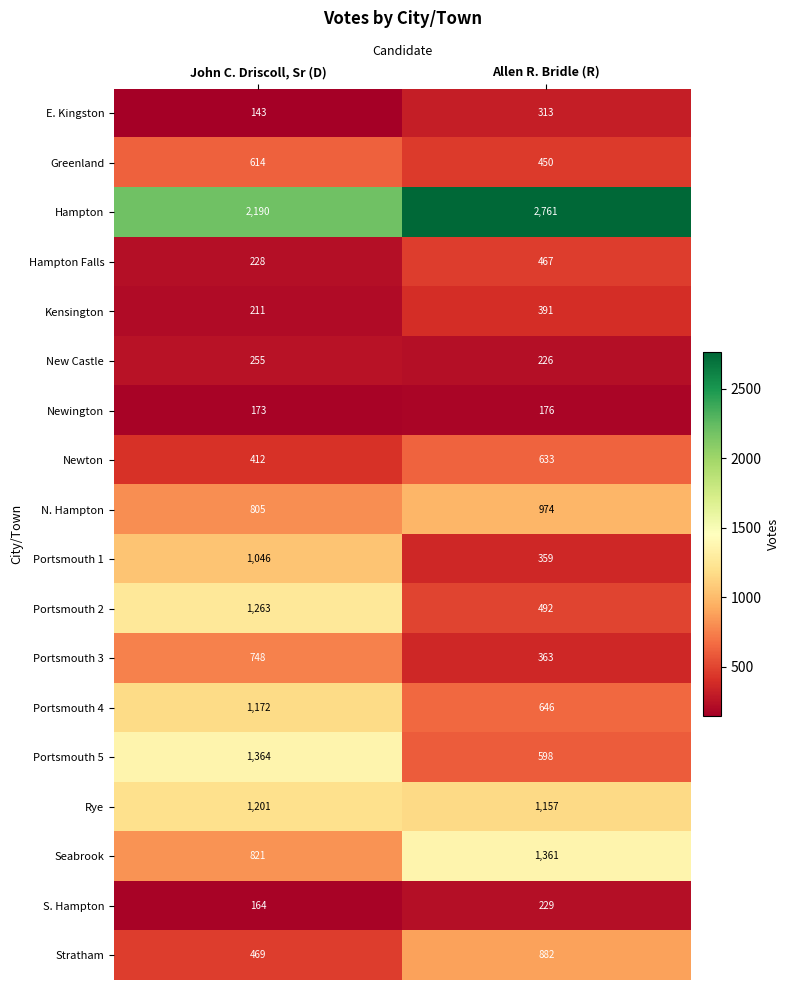

List the series in order of their peak value, lowest first.

Newington, S. Hampton, New Castle, E. Kingston, Kensington, Hampton Falls, Greenland, Newton, Portsmouth 3, Stratham, N. Hampton, Portsmouth 1, Portsmouth 4, Rye, Portsmouth 2, Seabrook, Portsmouth 5, Hampton